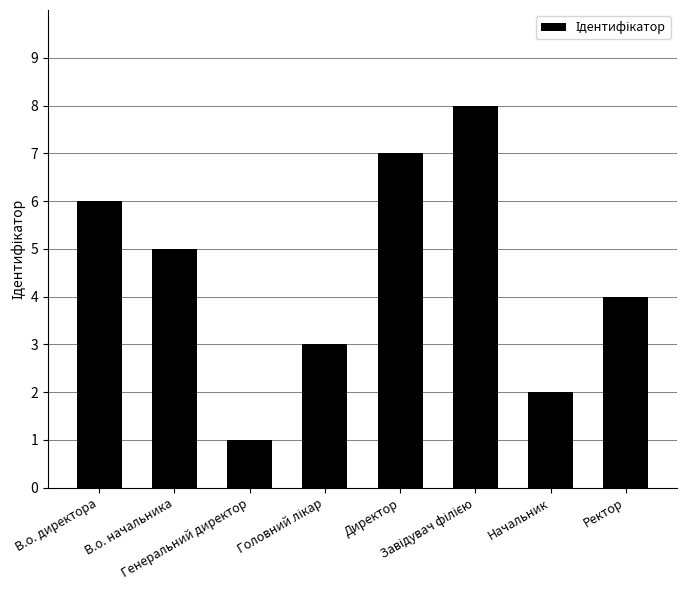

The value at Начальник is 2. True or false?

True